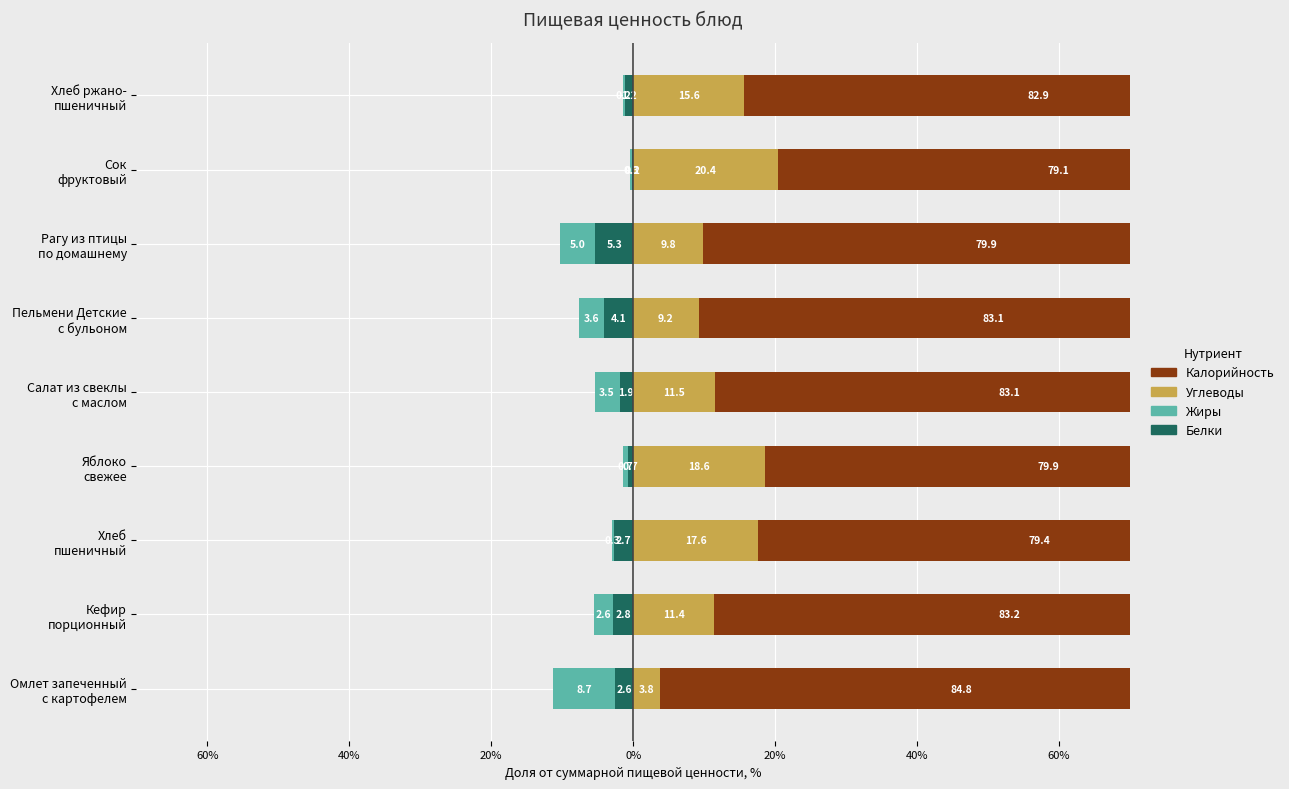

Which series has the widest spread of values?

Углеводы